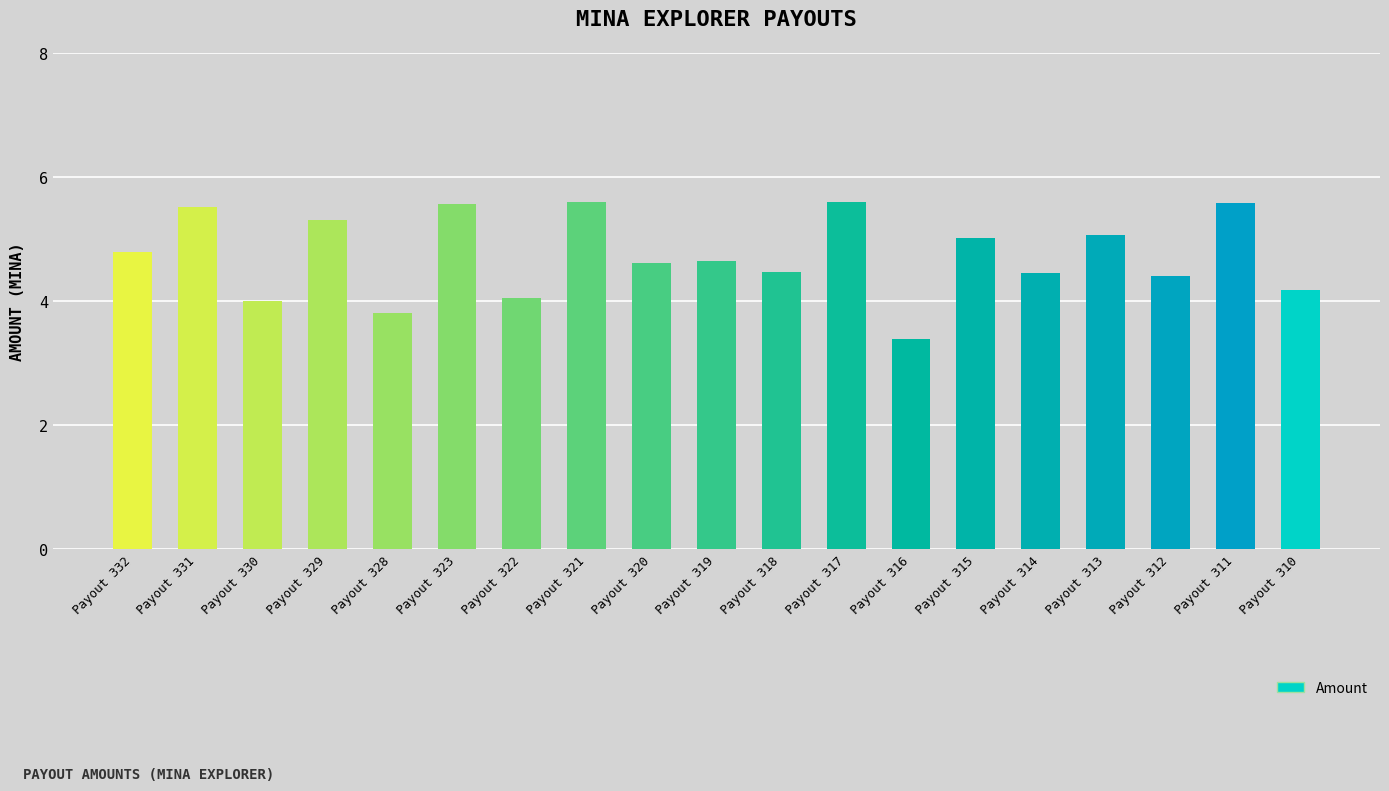

Approximately how many times larger is the value at Payout 332 compared to Payout 317?

0.9